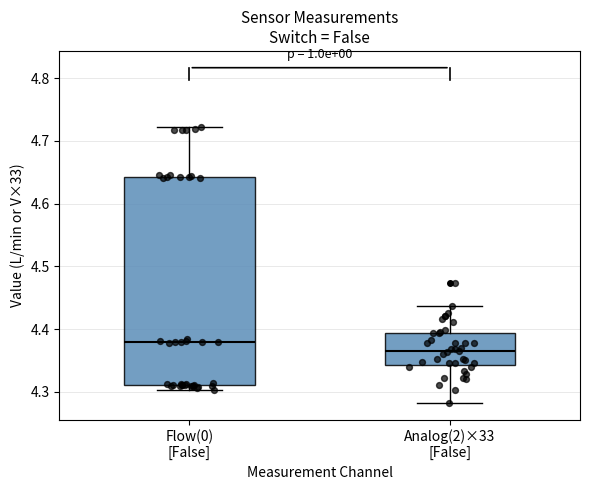

Comparing the boxes themselves (not the whiskers), which one is the tallest?

Flow(0) [False]